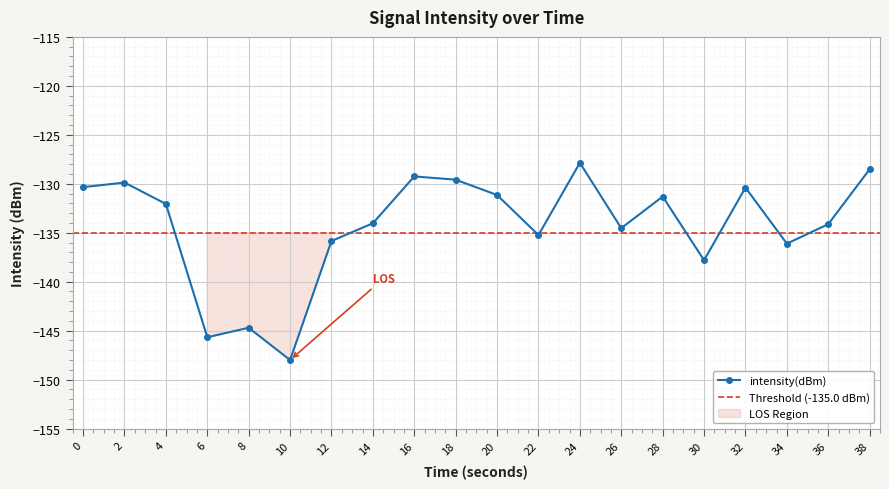

True or false: the data shows -130.3 at 0.

True